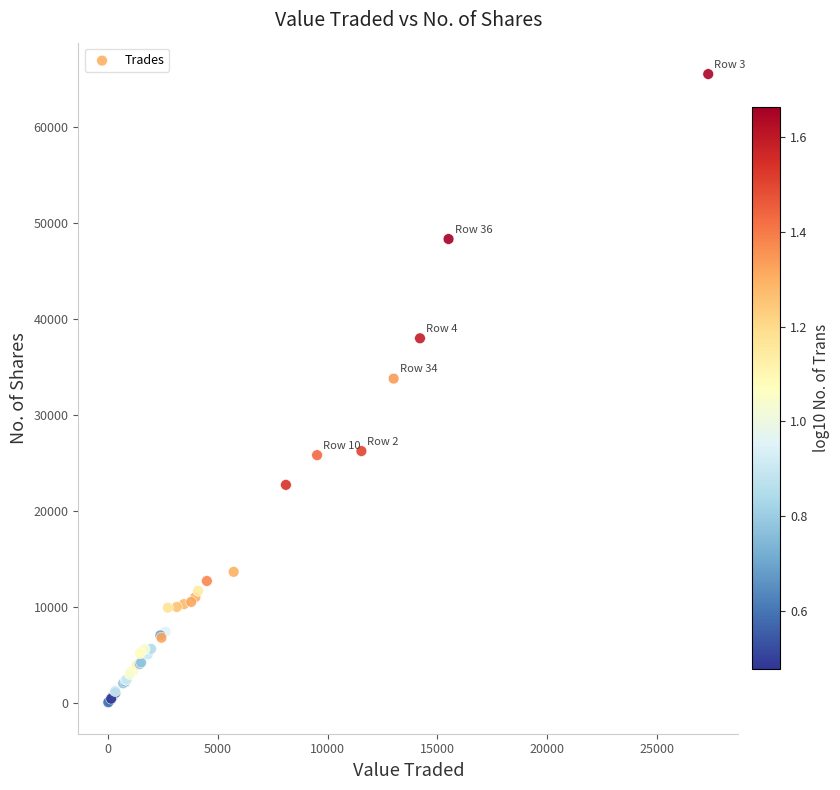

What Y value in the scatter plot is closest to 32749?

33750